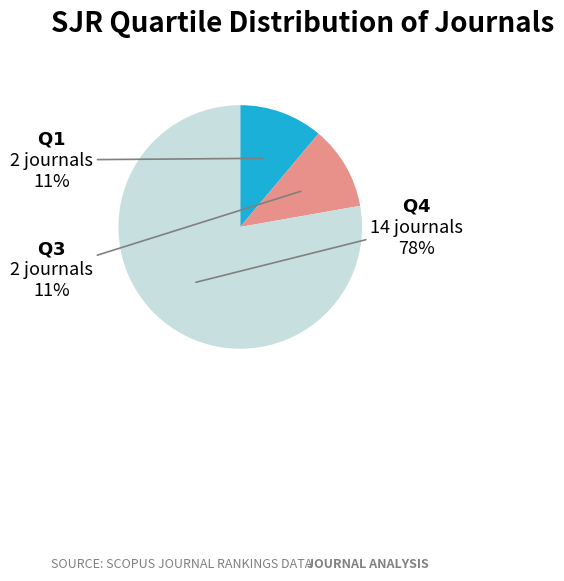

Count the number of slices in the pie.

3